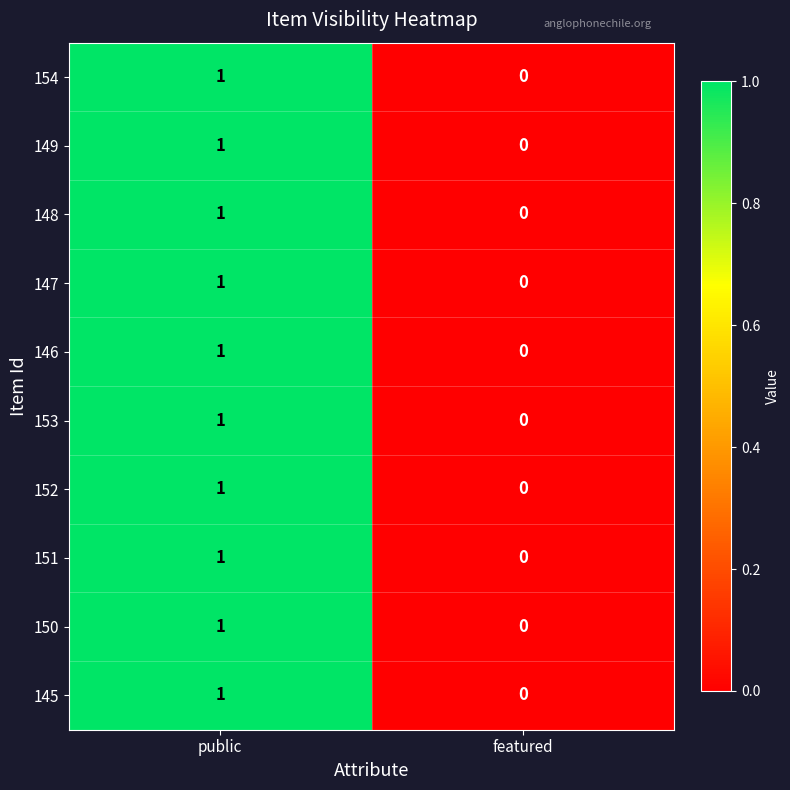

Which category has the lowest value across all series?

featured